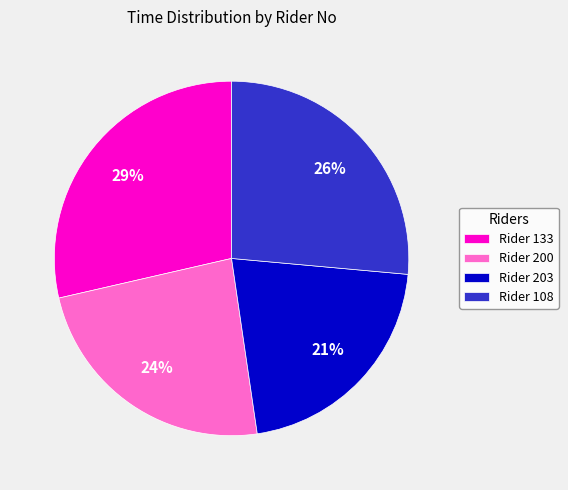

Rank the categories by value from highest to lowest.

Rider 133, Rider 108, Rider 200, Rider 203